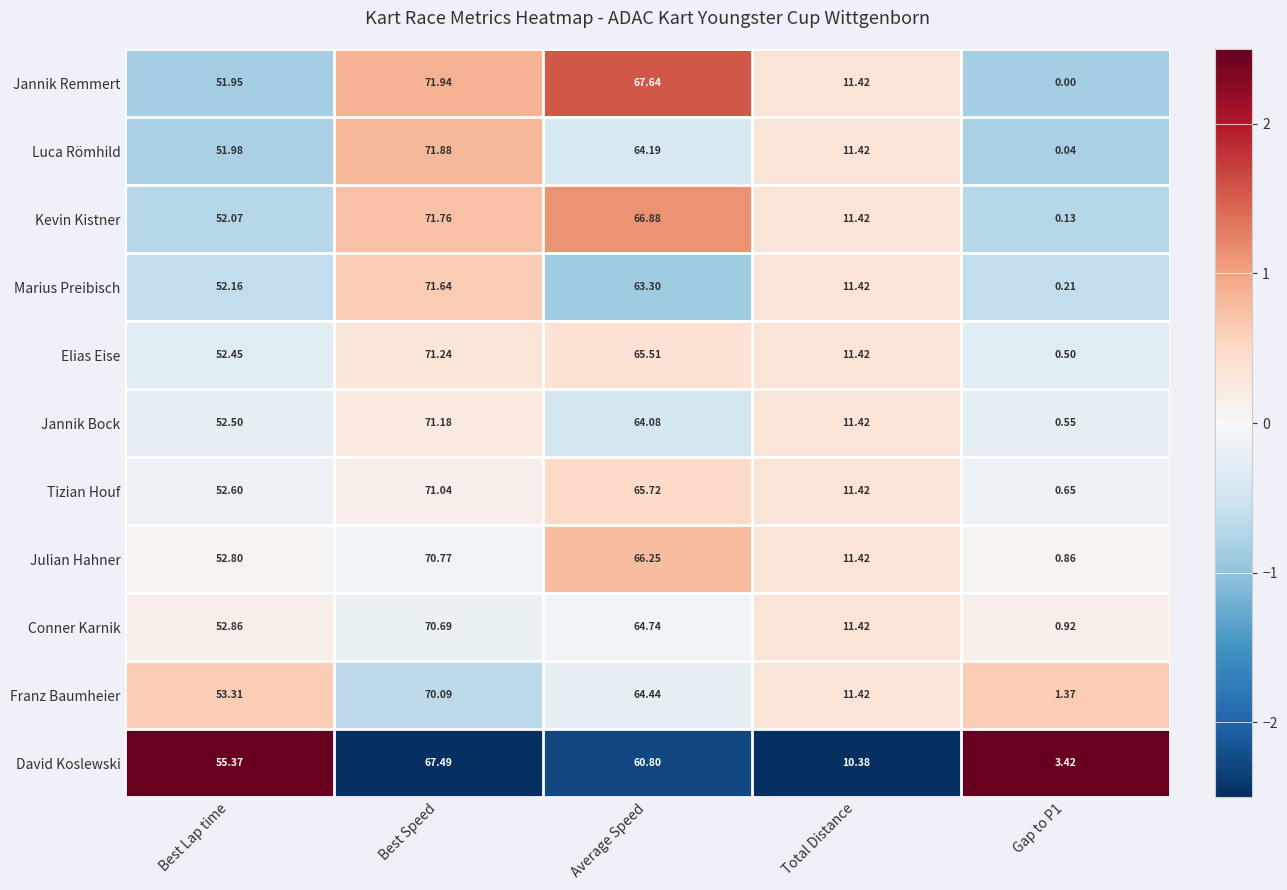

Count the number of categories in the chart.

5